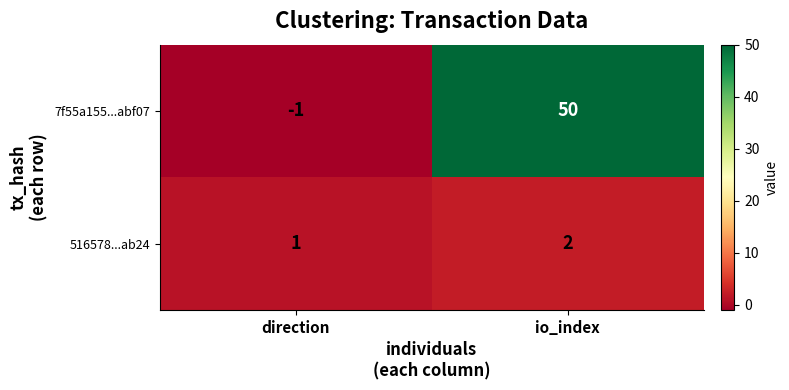

Reading left to right, list all the values displayed in this chart.

7f55a155...abf07: direction=-1	io_index=50
516578...ab24: direction=1	io_index=2